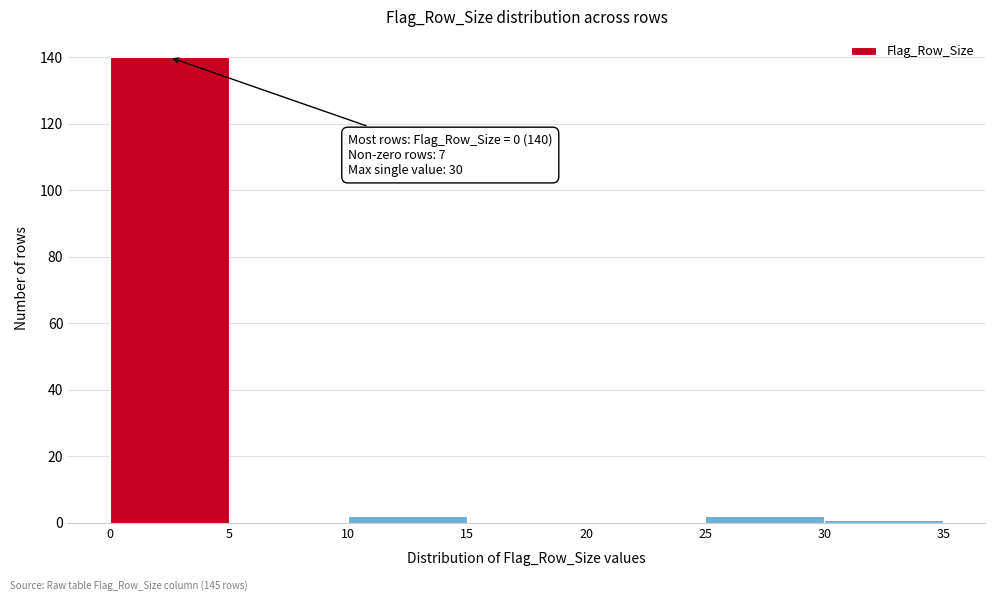

Over which range of the x-axis is the bar tallest?

0 to 5